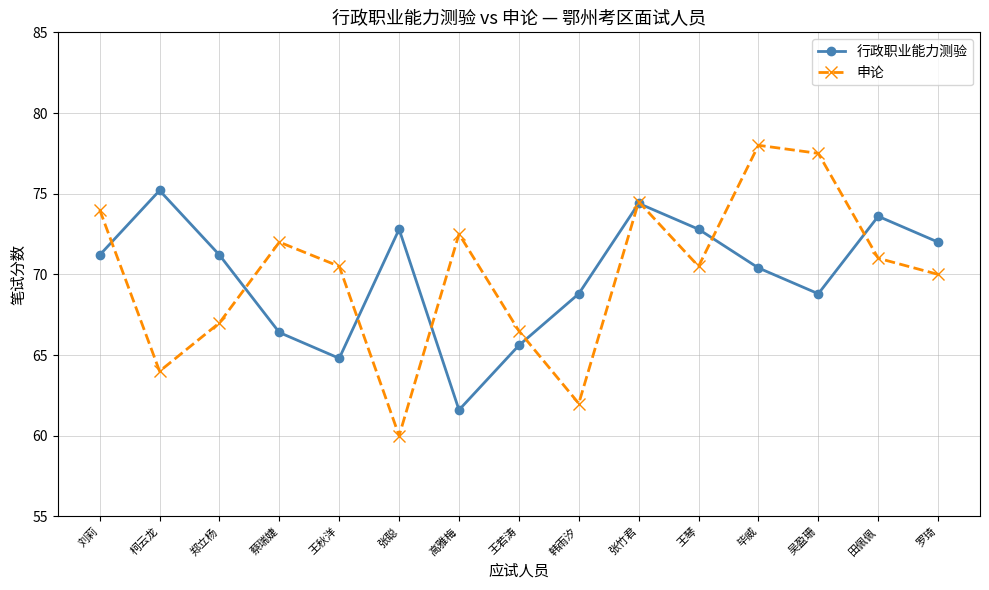

What is the highest value of the 申论 series?

78.0